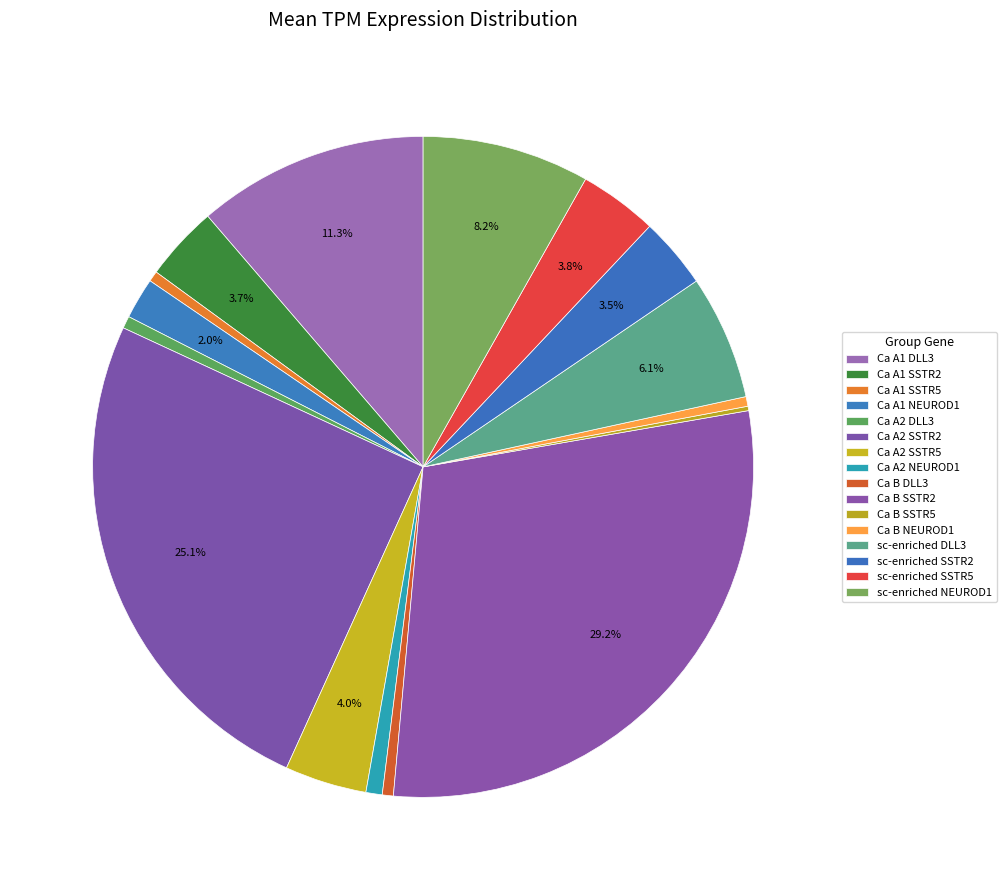

To the nearest percent, what is the combined percentage of sc-enriched DLL3 and Ca B NEUROD1?

7%